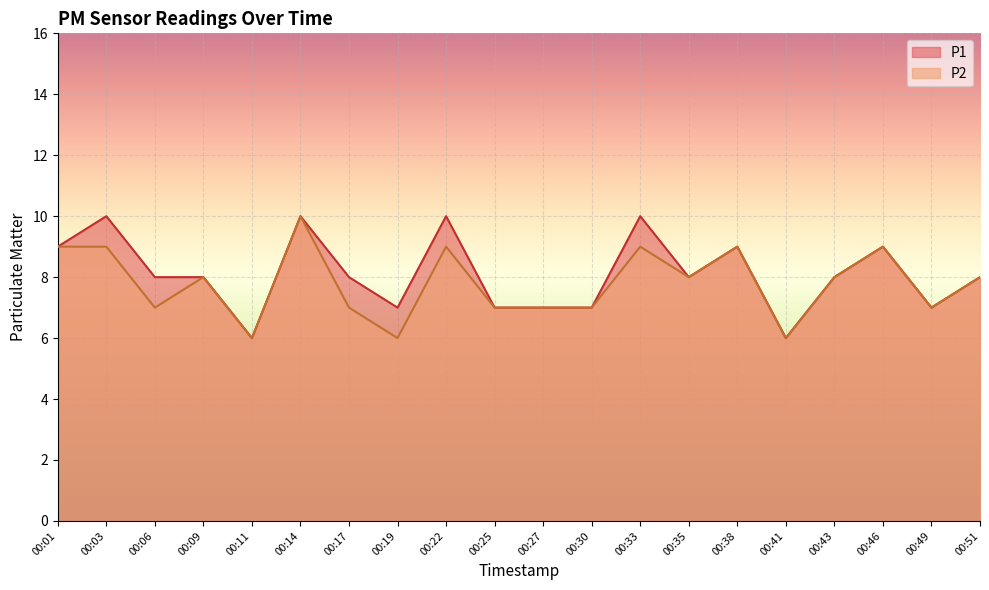

Rank the categories by P2 value from lowest to highest.

00:11, 00:19, 00:41, 00:06, 00:17, 00:25, 00:27, 00:30, 00:49, 00:09, 00:35, 00:43, 00:51, 00:01, 00:03, 00:22, 00:33, 00:38, 00:46, 00:14